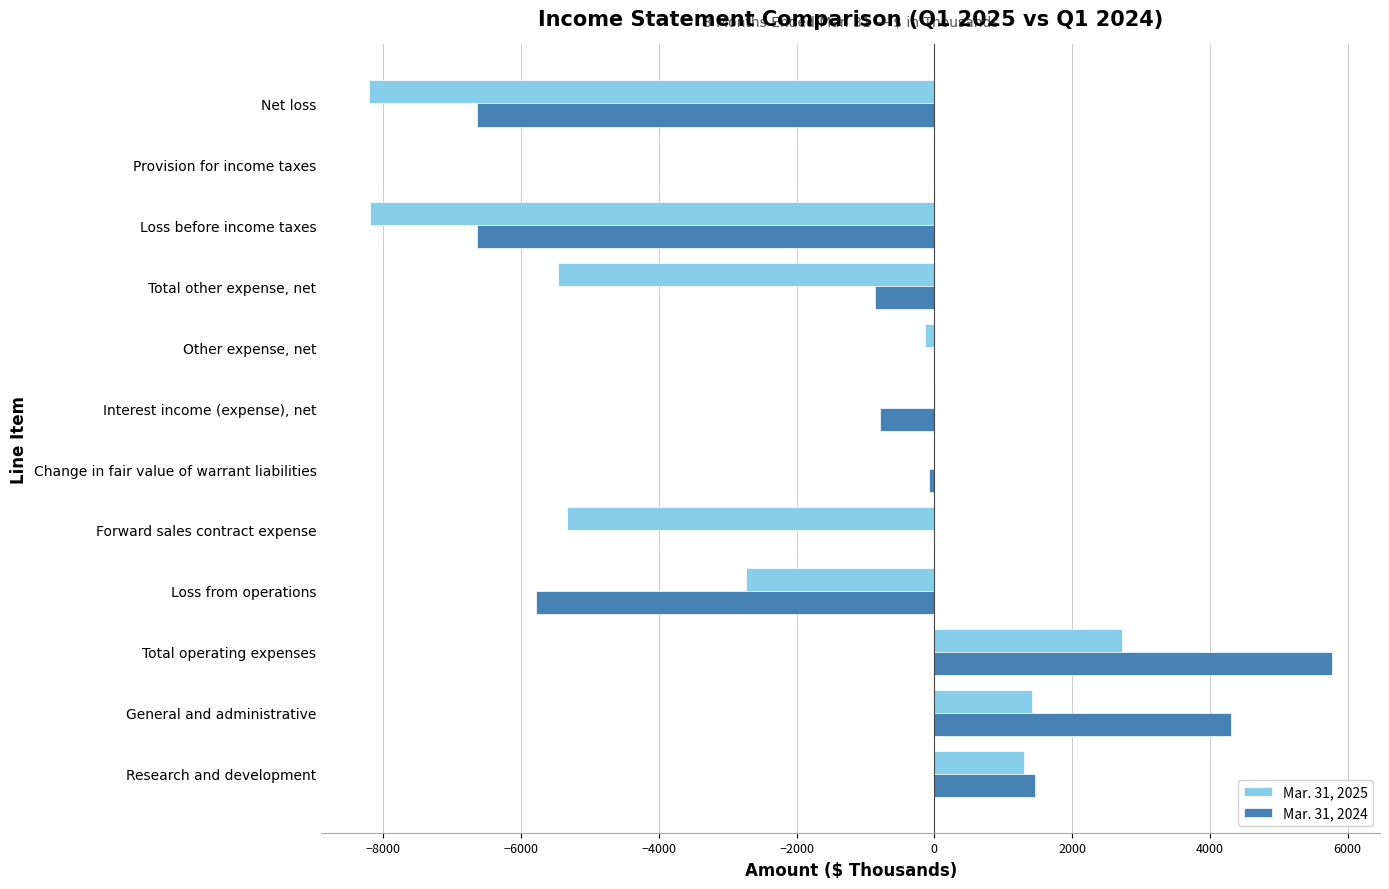

What is the sum of the Mar. 31, 2025 values at Research and development and Forward sales contract expense?

-4026